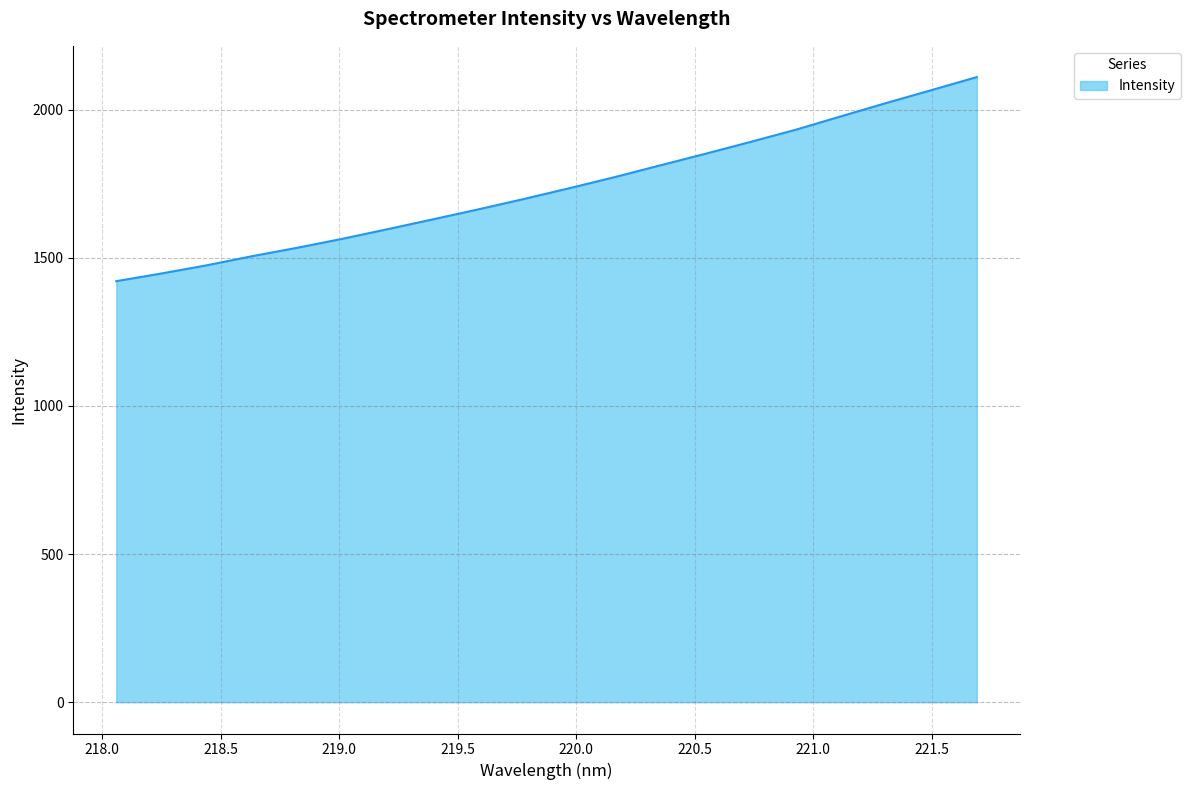

What is the difference between the maximum and minimum values?

688.9